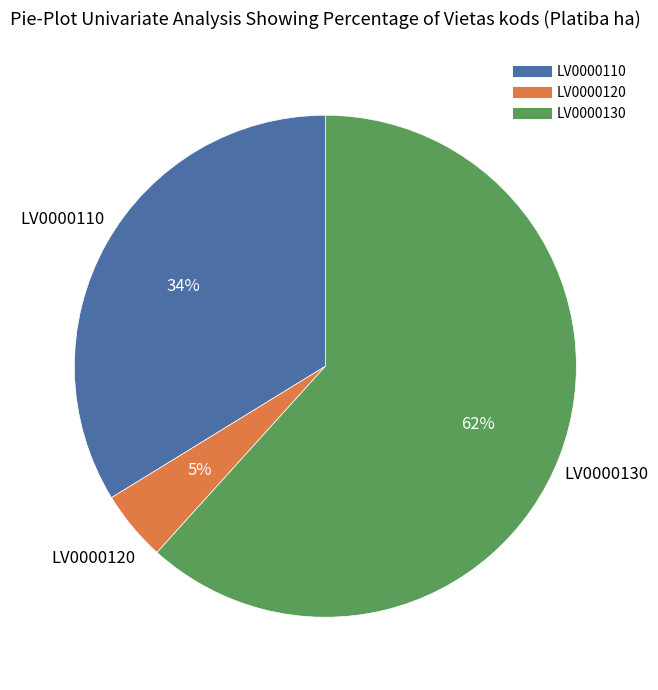

Is the sum of LV0000110 and LV0000130 greater than half?

Yes